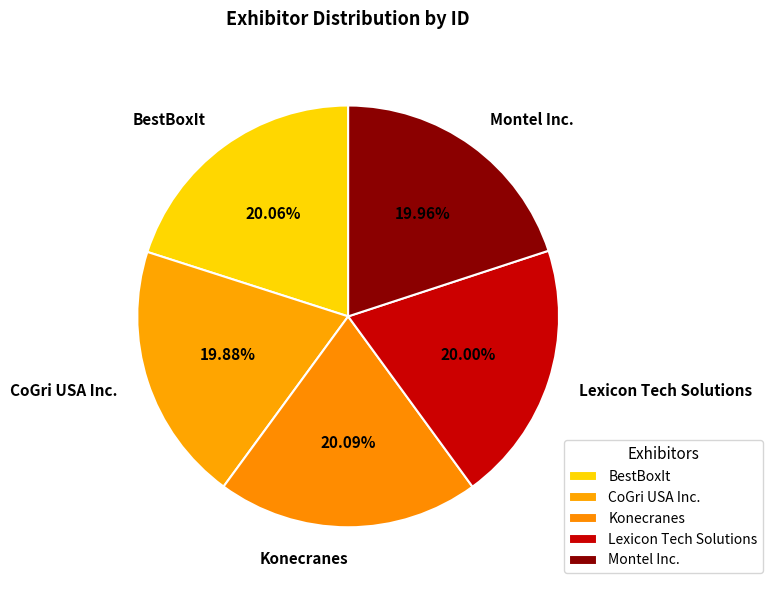

Does Montel Inc. account for over 50% of the chart?

No